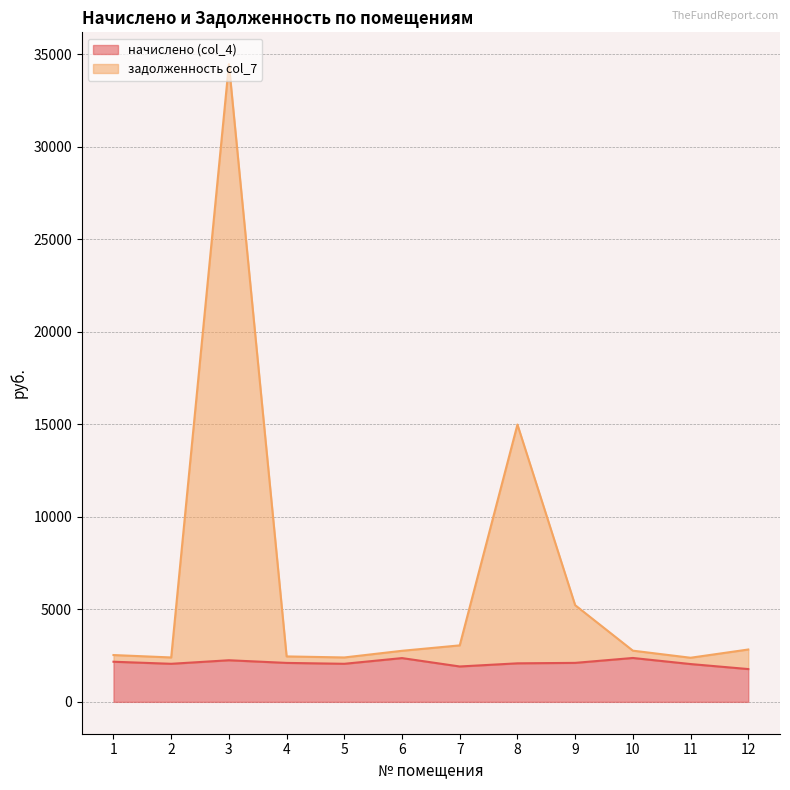

At which category does начислено (col_4) reach its first local valley?

2